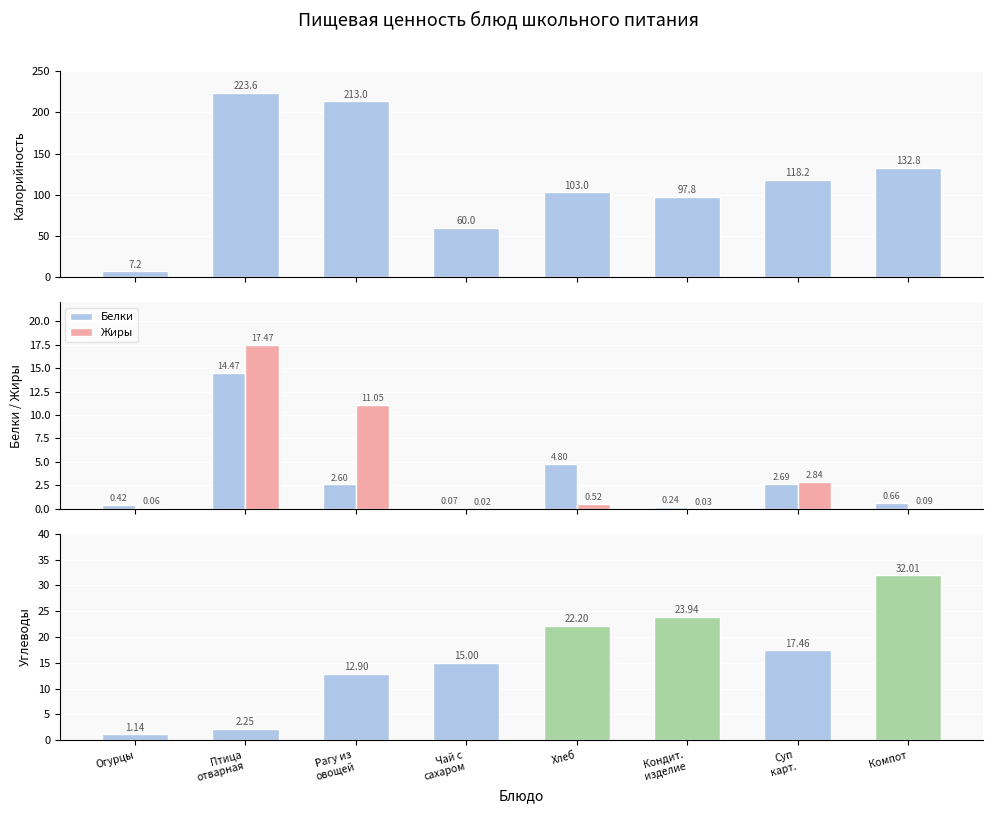

What is the difference between the maximum and minimum values in the Белки series?

14.4